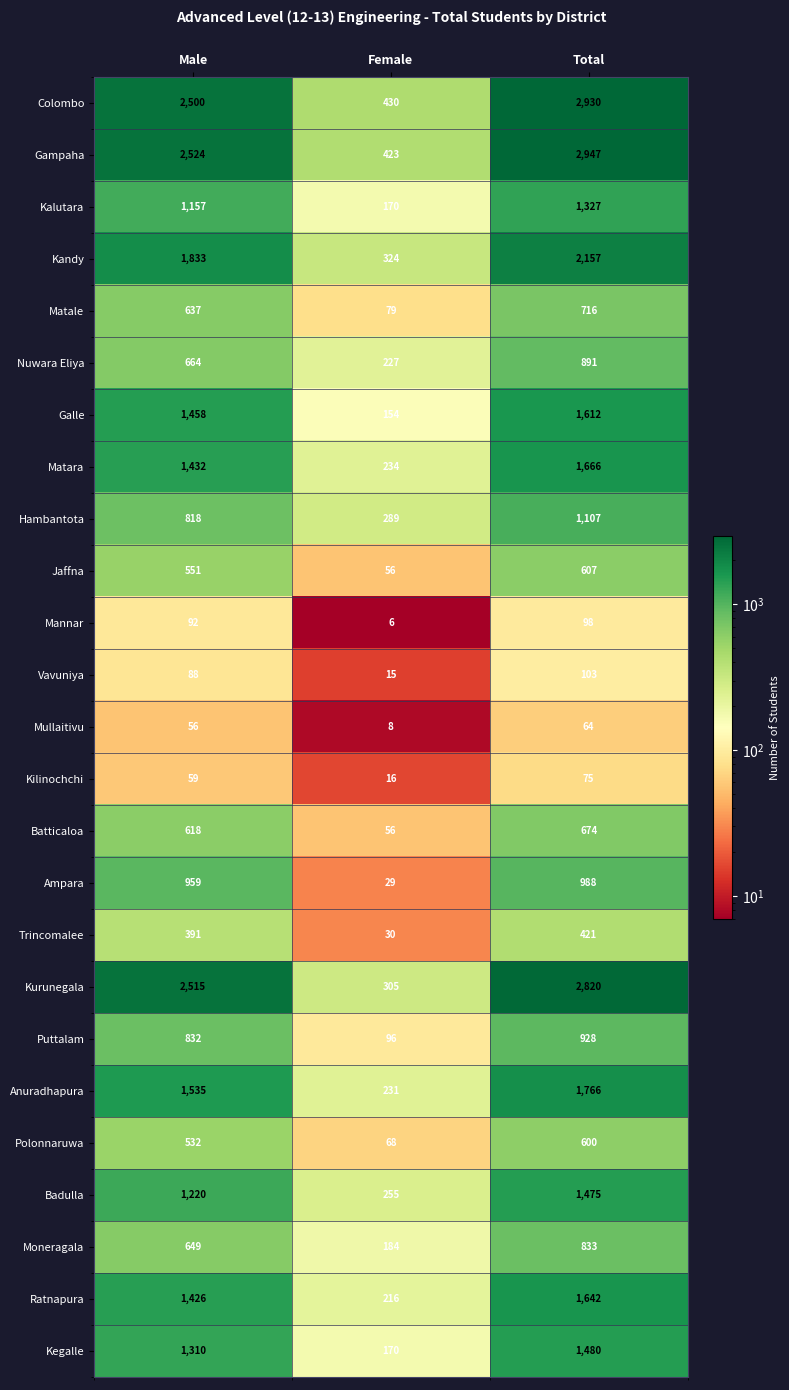

Which series changed the most between Male and Total?

Colombo